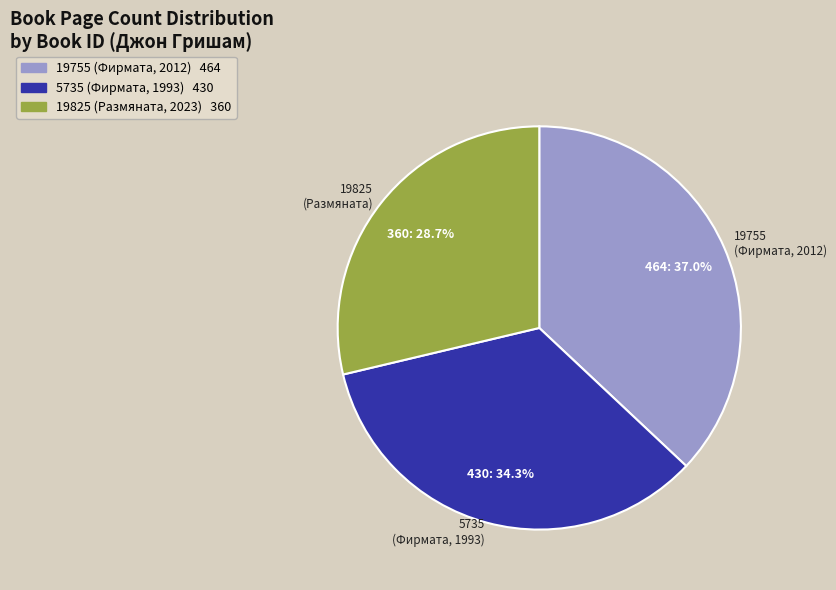

Which slice is the largest?

19755 (Фирмата, 2012)